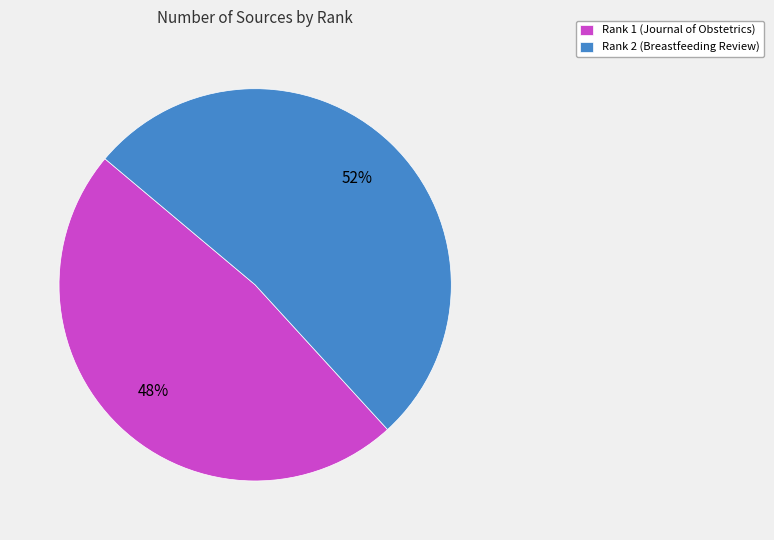

Approximately how many times larger is the value at Rank 2 (Breastfeeding Review) compared to Rank 1 (Journal of Obstetrics)?

1.1